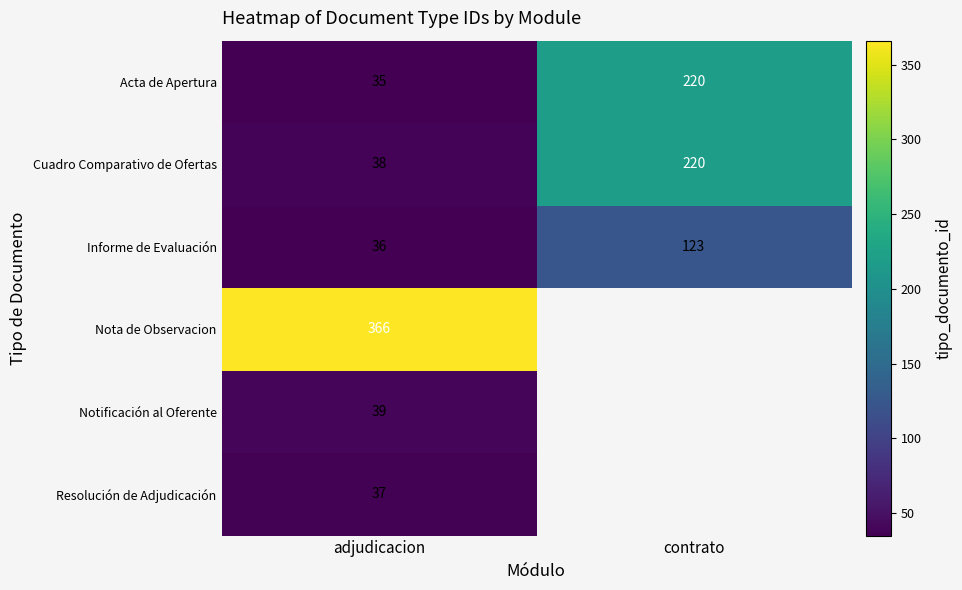

What is the difference between the highest and lowest values at adjudicacion?

331